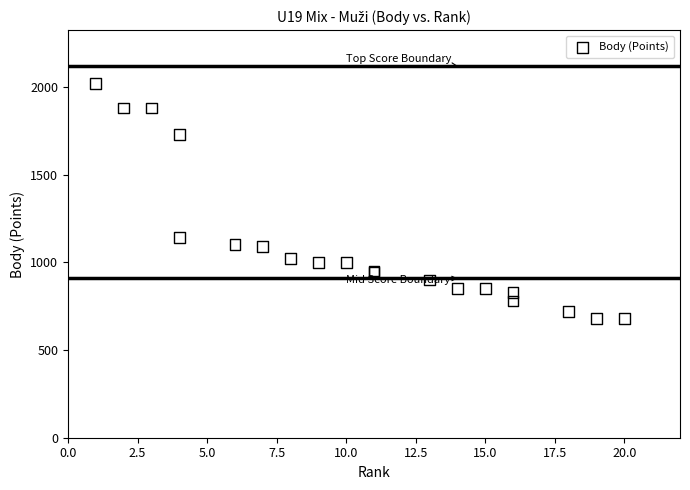

What Y value in the scatter plot is closest to 1350?

1140